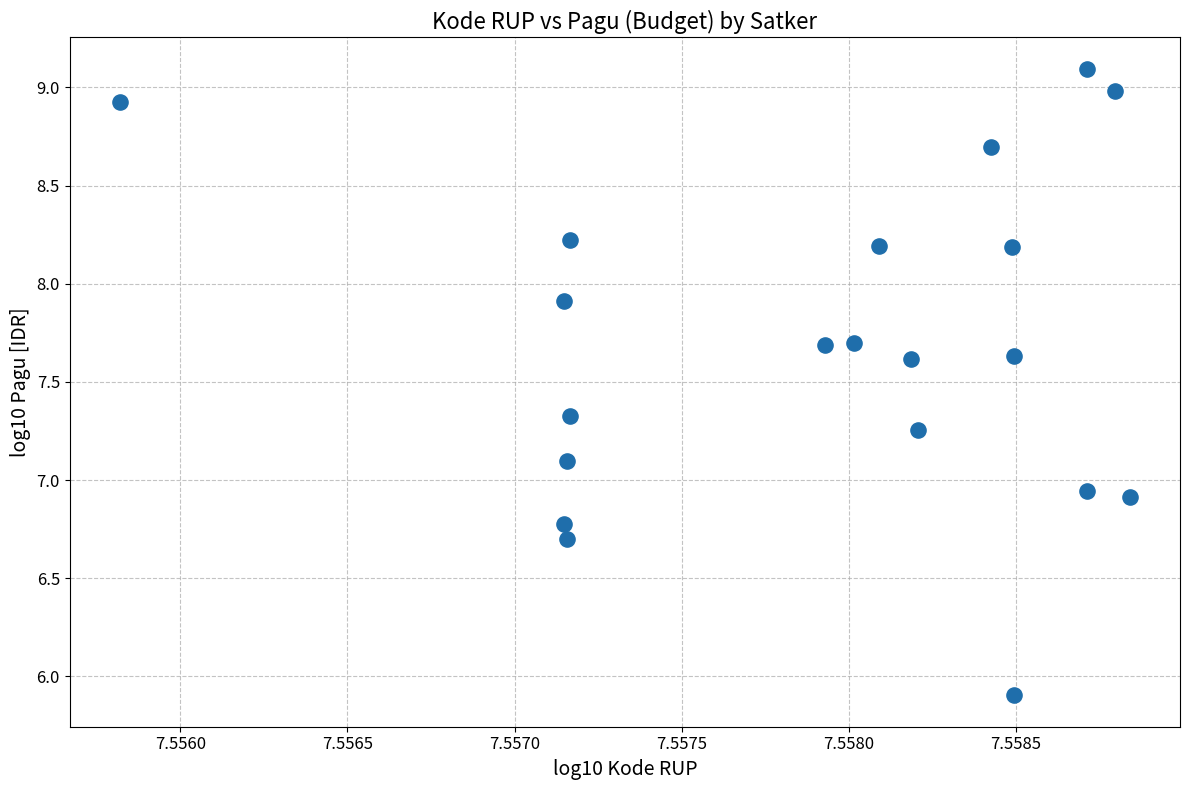

What is the range of Y values (max minus min)?

3.2